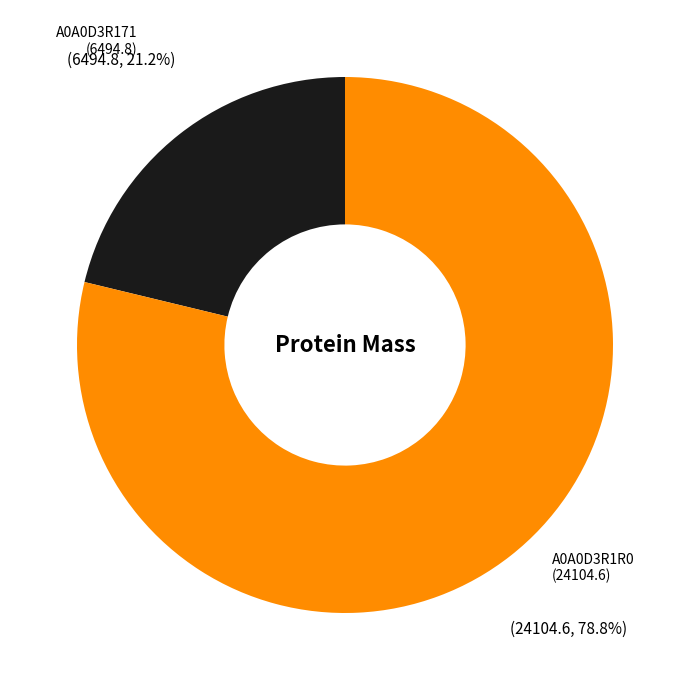

Does any single category account for the majority?

Yes